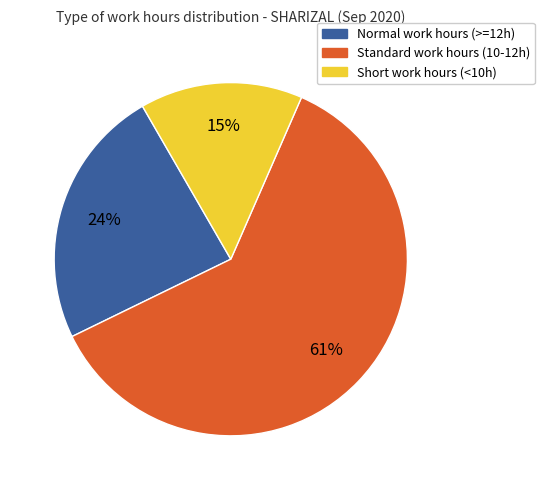

To the nearest percent, what is the difference between the largest and smallest slice percentages?

46%